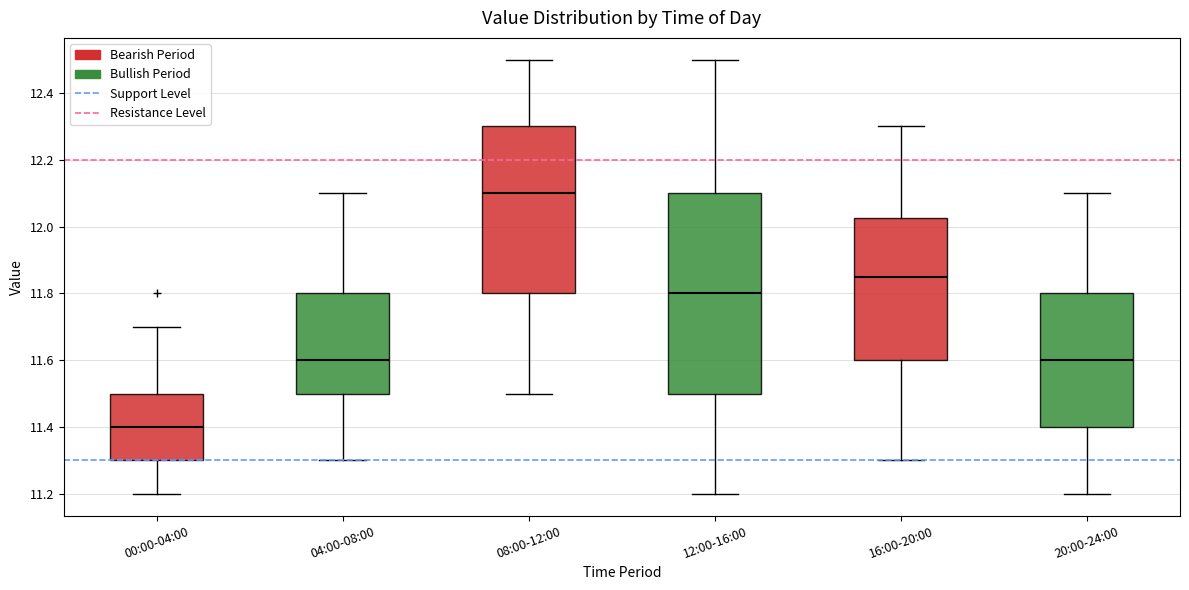

Which box is the tallest, from its lower edge to its upper edge?

12:00-16:00